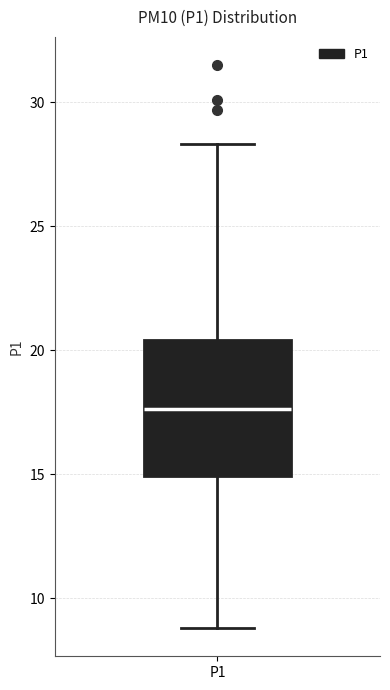

Transcribe this box plot: give where the median line is, the range the box spans, and where the two whiskers end, as read against the y-axis. The values are not printed on the chart, so give them approximately, as read against the axis.

median 17.5, box 15.0 to 20.5, whiskers 9.0 to 28.5